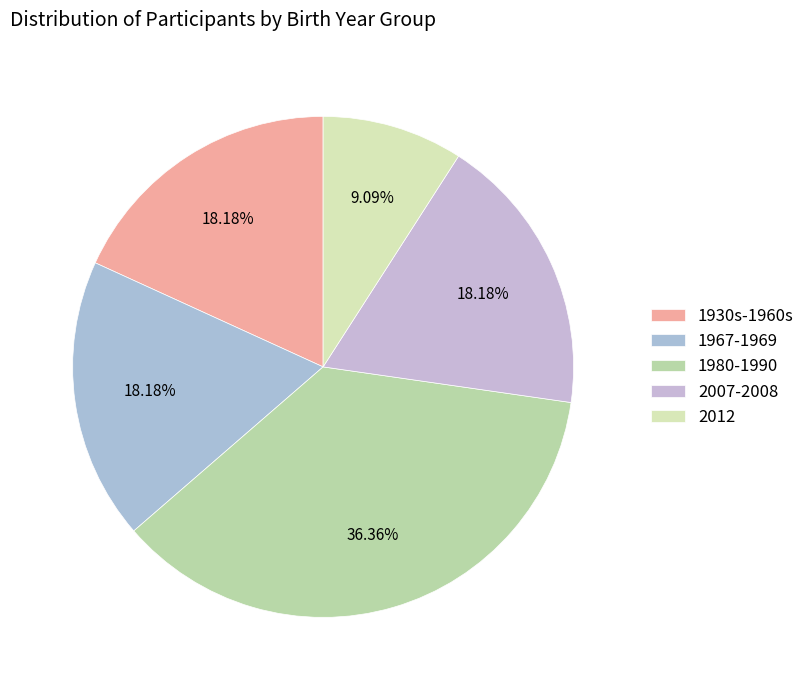

What percentage is the 2007-2008 slice, to the nearest percent?

18%